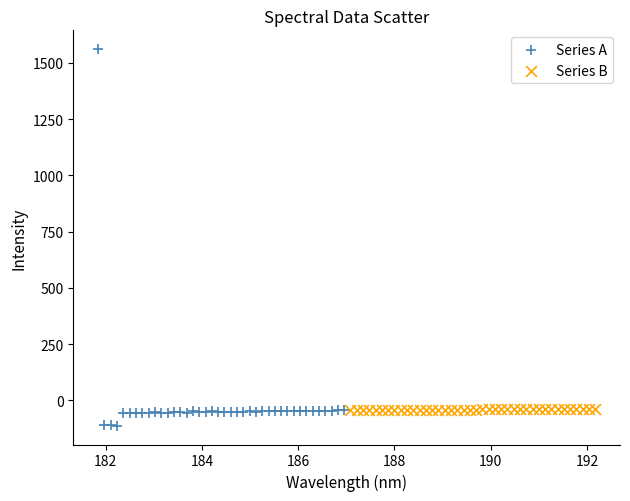

Which series has the largest Y range (max minus min)?

Series A